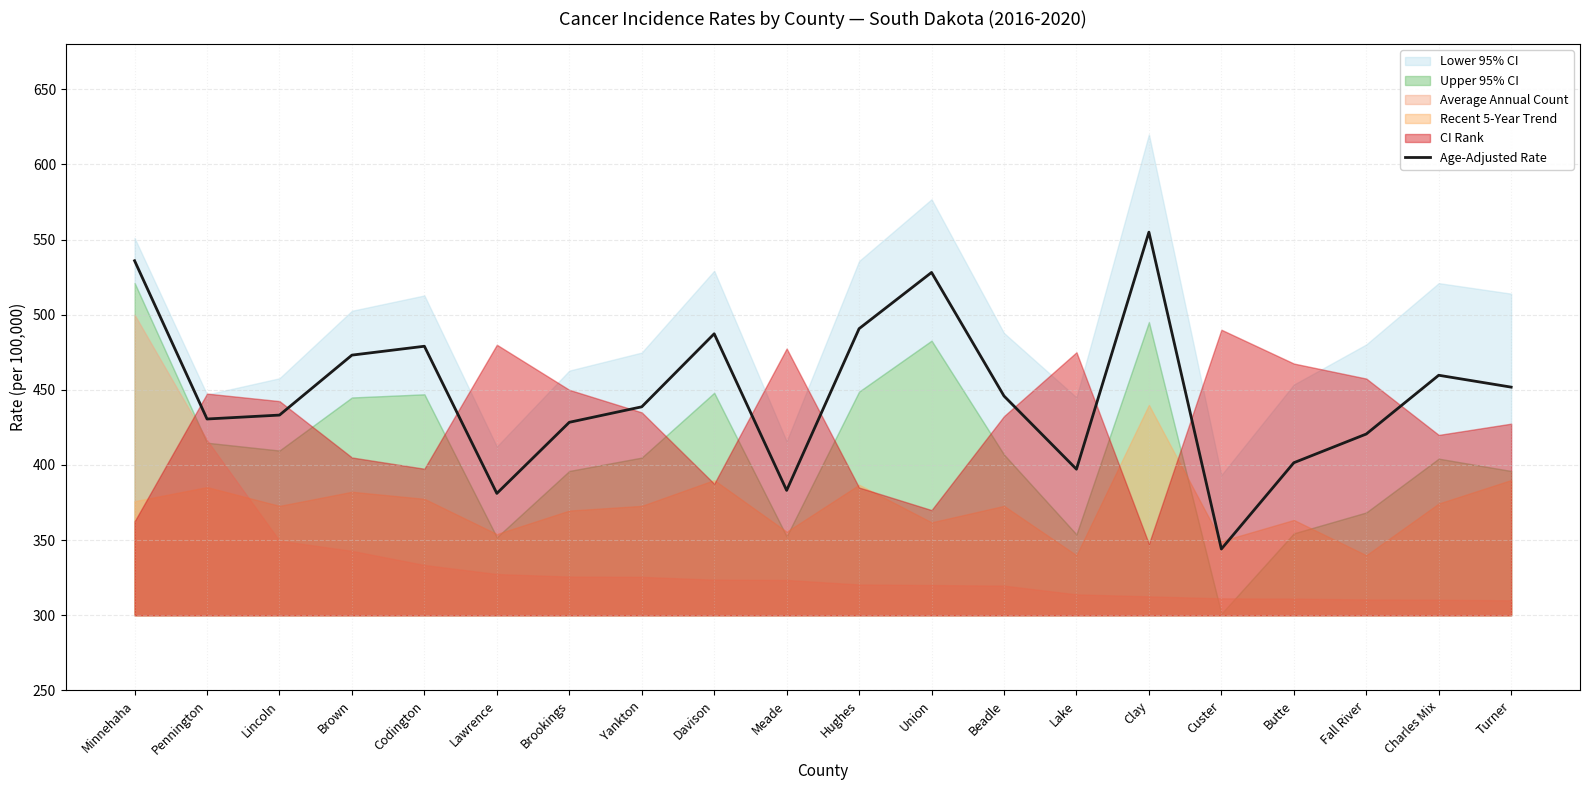

What is the ratio of the value at Charles Mix to the value at Lincoln?

1.1